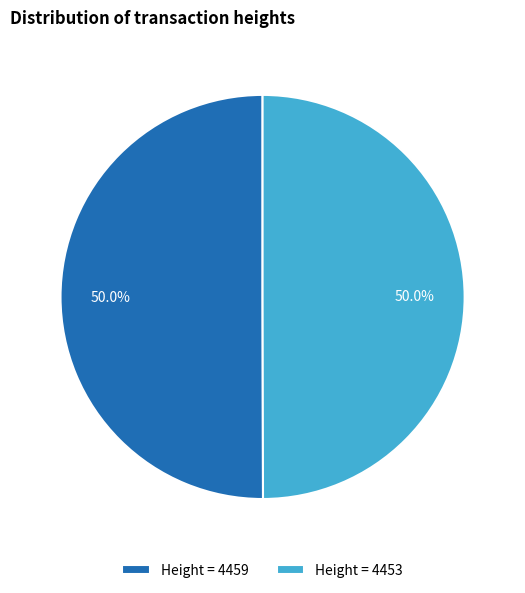

What portion of the pie excludes Height = 4459?

50.0%